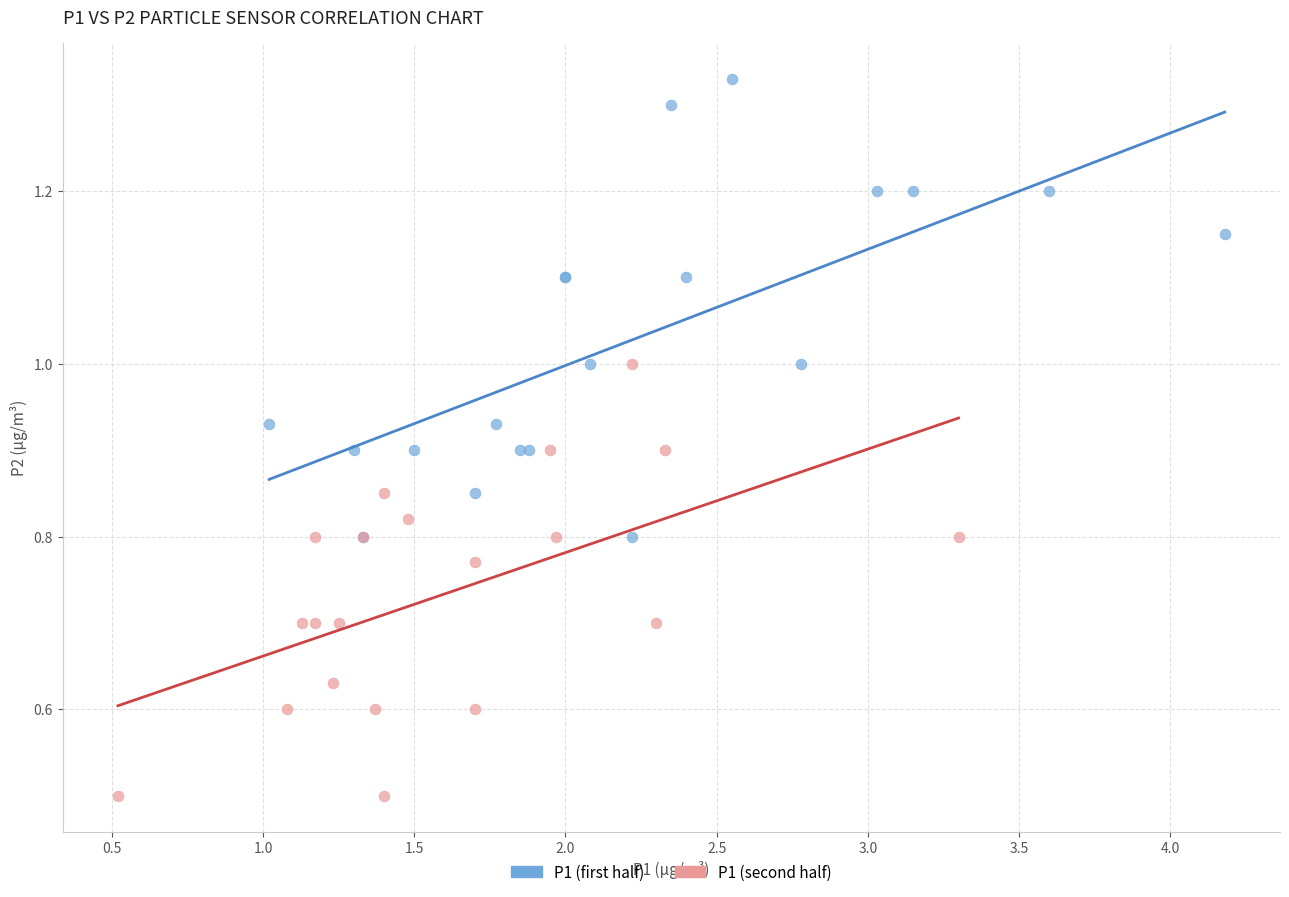

What are all the series names shown in the legend?

P1 (first half), P1 (second half)